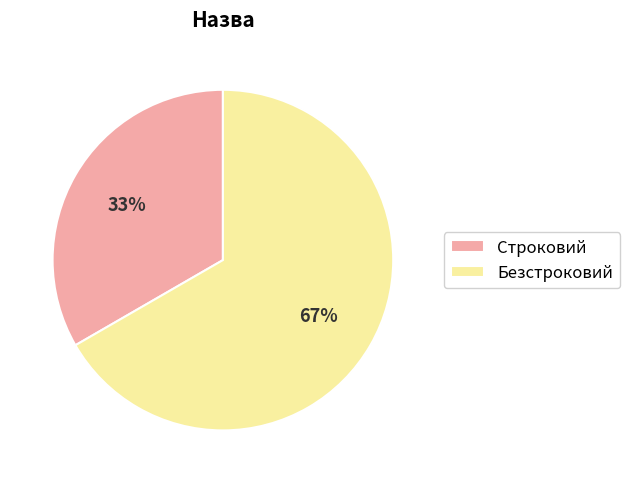

To the nearest percent, what is the combined percentage of Безстроковий and Строковий?

100%